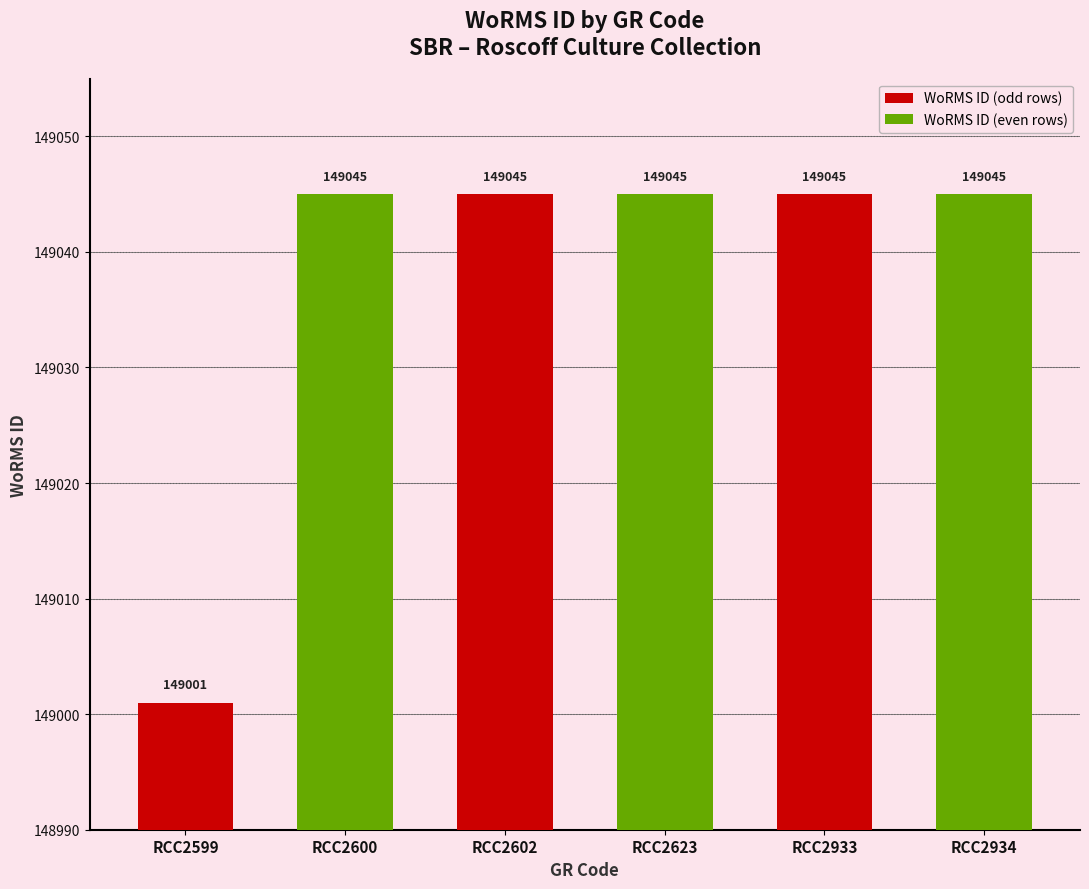

At which label is the value closest to 149023?

RCC2599